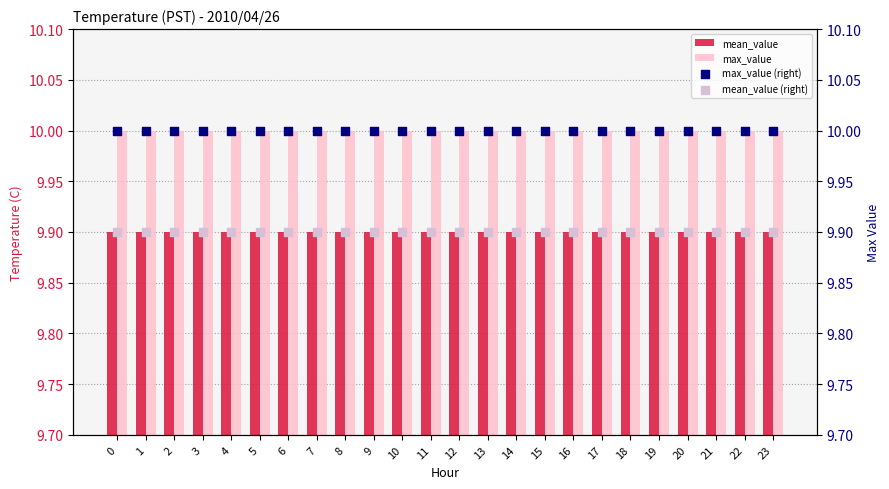

What are all the series names shown in the legend?

mean_value, max_value, max_value (right), mean_value (right)